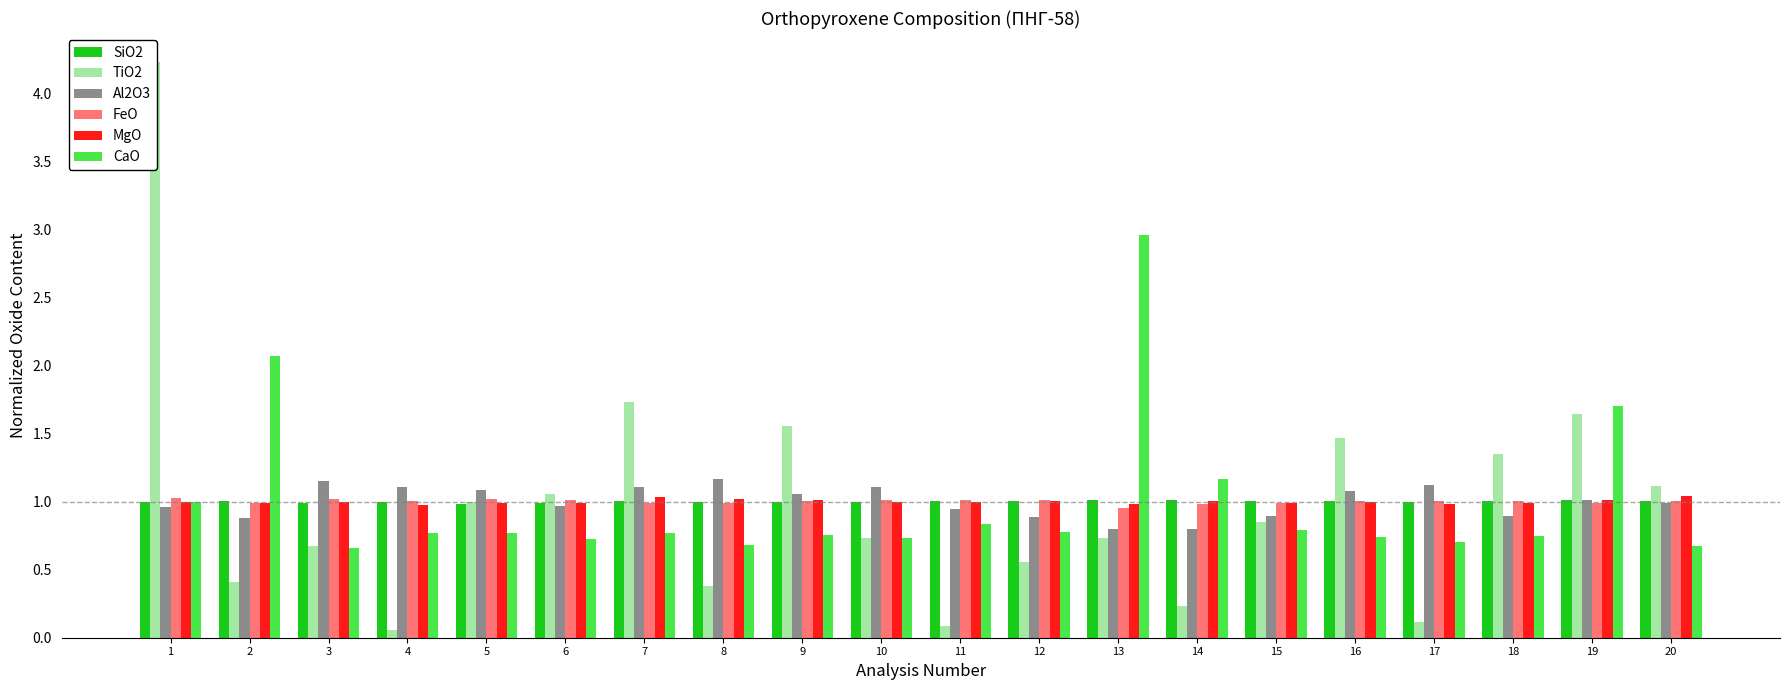

What is the value of the Al2O3 bar at the 7th from the left?

1.1